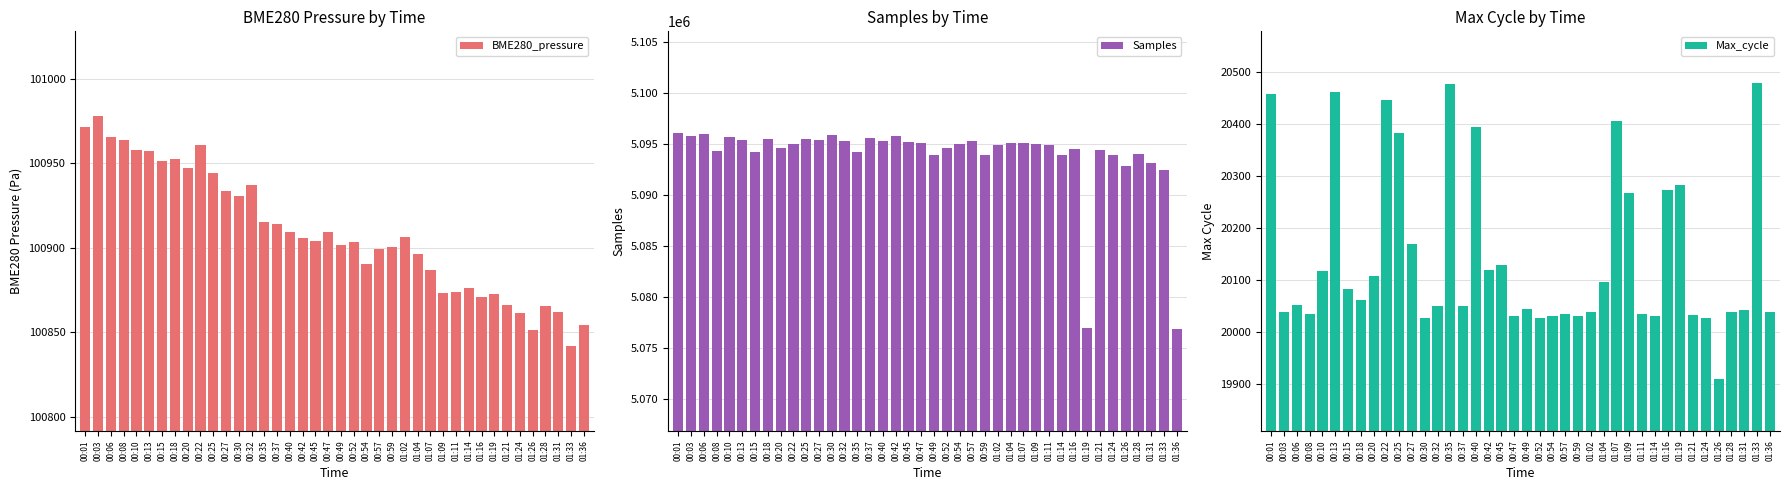

Which series has the largest range (max minus min)?

Samples